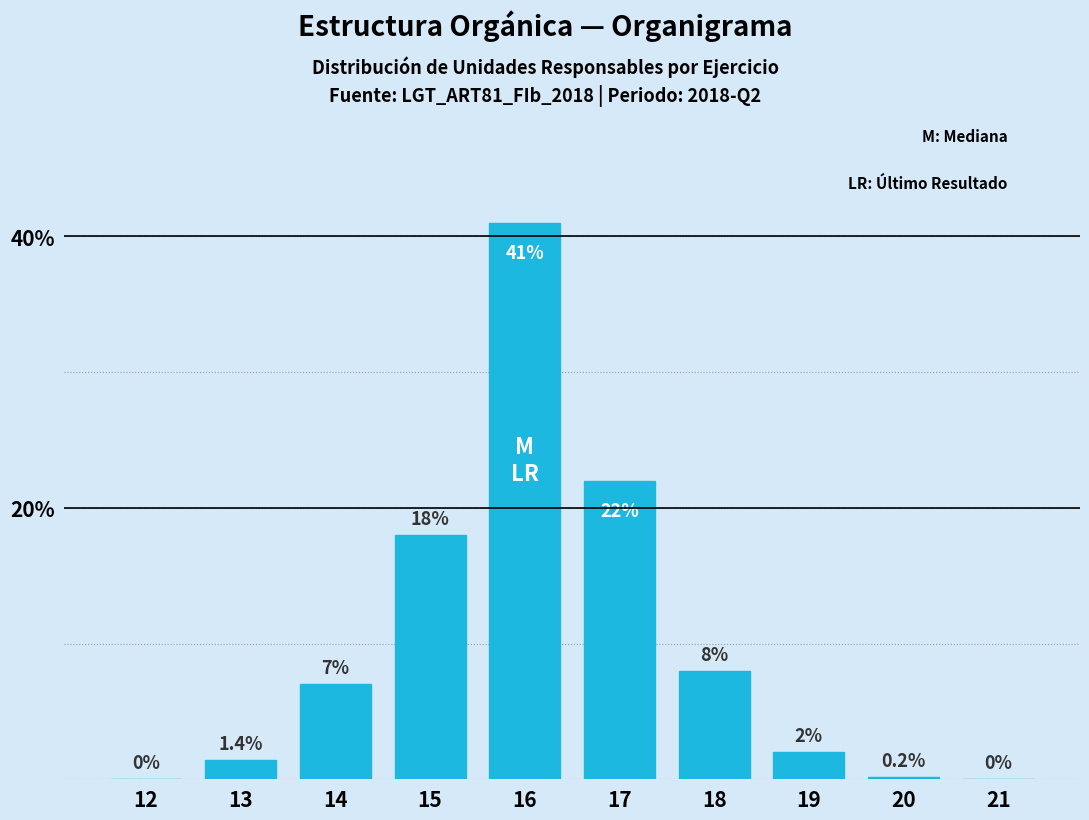

Reading left to right, what are all the values shown in this chart?

12=0.0	13=1.4	14=7.0	15=18.0	16=41.0	17=22.0	18=8.0	19=2.0	20=0.2	21=0.0